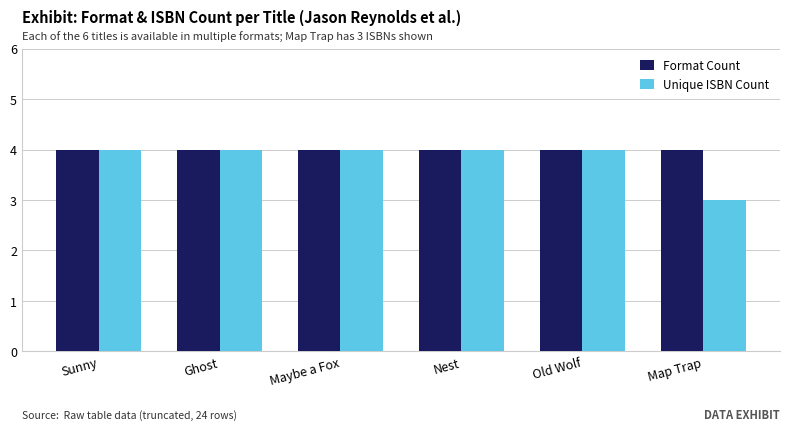

At how many categories does at least one series exceed 3?

6